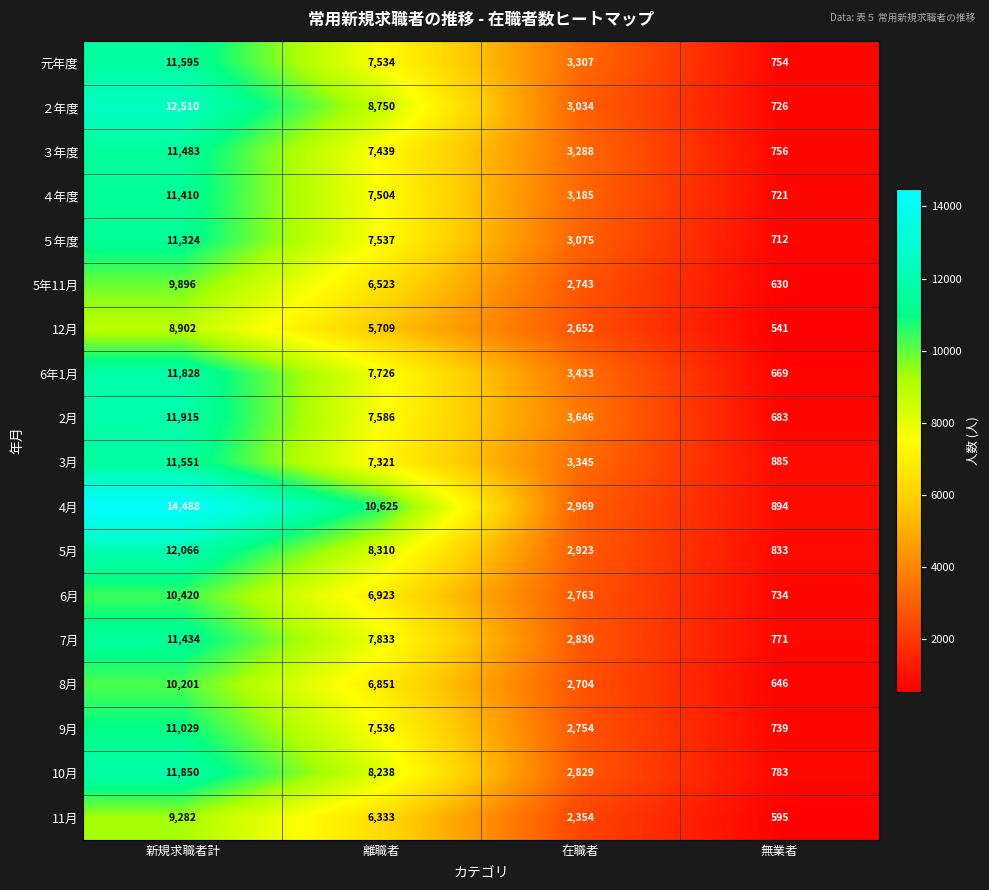

Is it true that ３年度 equals 11483 at 新規求職者計?

True